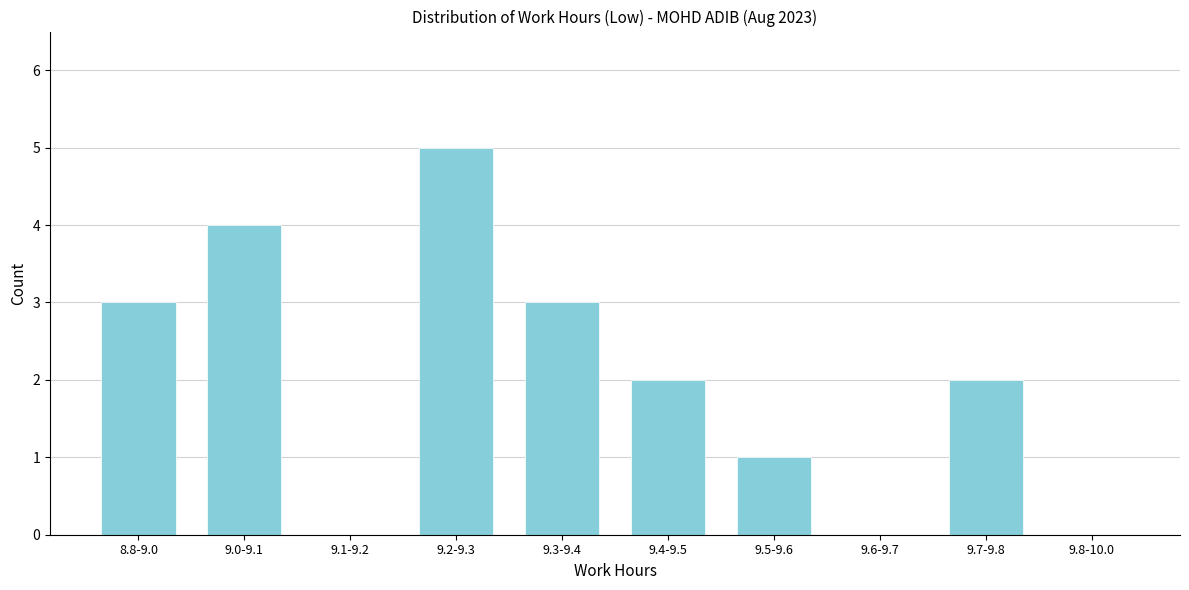

Reading right to left, list all the values displayed in this chart.

9.8-10.0=0	9.7-9.8=2	9.6-9.7=0	9.5-9.6=1	9.4-9.5=2	9.3-9.4=3	9.2-9.3=5	9.1-9.2=0	9.0-9.1=4	8.8-9.0=3